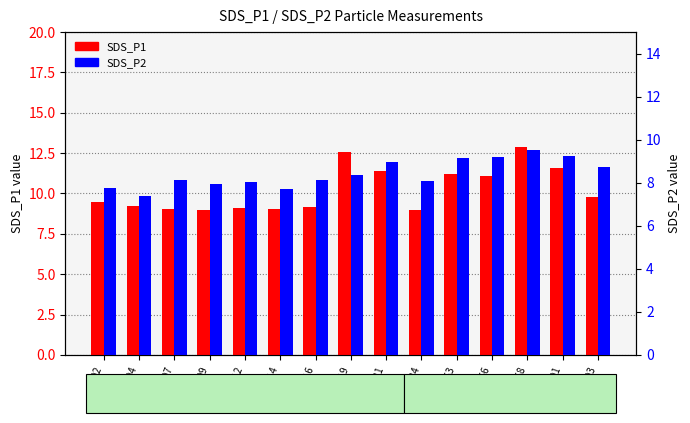

What is the sum of the SDS_P2 values at 00:12 and 00:19?

16.4